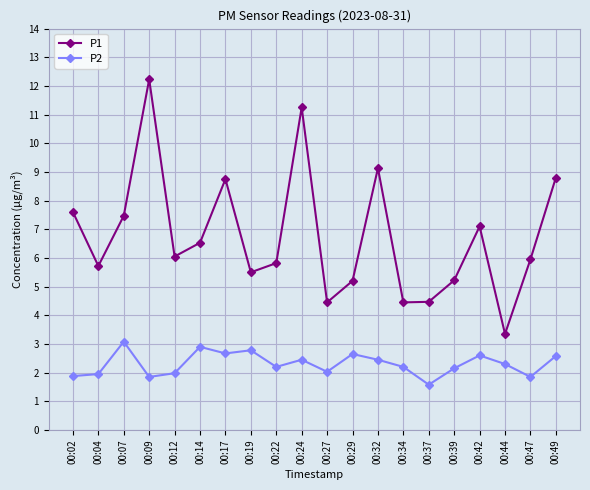

Rank the series at 00:07 from lowest to highest value.

P2, P1